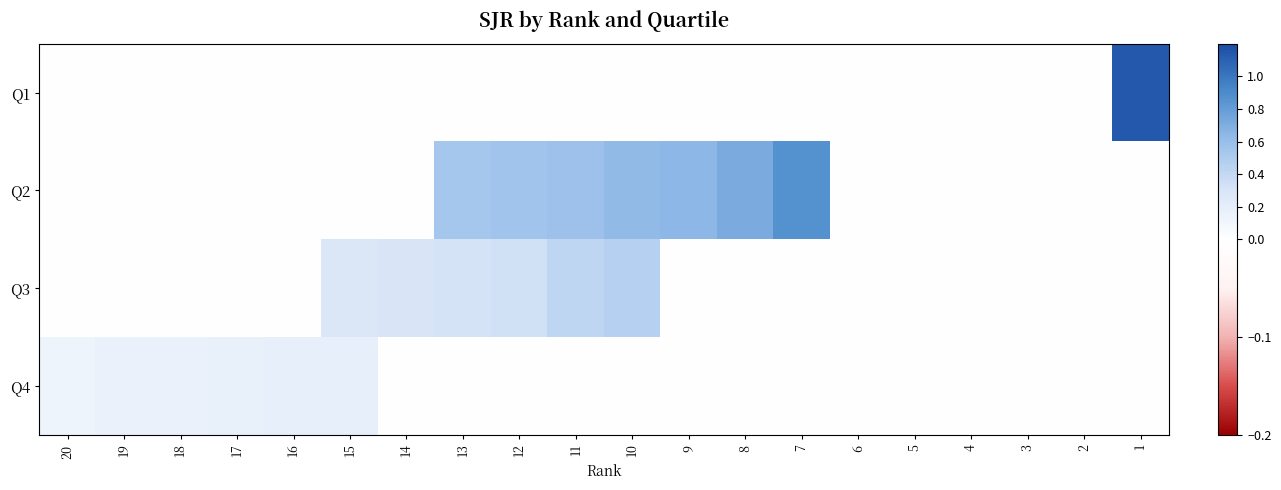

Reading left to right, what are all the values shown in this chart?

Q1: 20=0.0	19=0.0	18=0.0	17=0.0	16=0.0	15=0.0	14=0.0	13=0.0	12=0.0	11=0.0	10=0.0	9=0.0	8=0.0	7=0.0	6=0.0	5=0.0	4=0.0	3=0.0	2=0.0	1=1.1
Q2: 20=0.0	19=0.0	18=0.0	17=0.0	16=0.0	15=0.0	14=0.0	13=0.5	12=0.6	11=0.6	10=0.6	9=0.6	8=0.7	7=0.9	6=0.0	5=0.0	4=0.0	3=0.0	2=0.0	1=0.0
Q3: 20=0.0	19=0.0	18=0.0	17=0.0	16=0.0	15=0.3	14=0.3	13=0.3	12=0.3	11=0.4	10=0.5	9=0.0	8=0.0	7=0.0	6=0.0	5=0.0	4=0.0	3=0.0	2=0.0	1=0.0
Q4: 20=0.1	19=0.2	18=0.2	17=0.2	16=0.2	15=0.2	14=0.0	13=0.0	12=0.0	11=0.0	10=0.0	9=0.0	8=0.0	7=0.0	6=0.0	5=0.0	4=0.0	3=0.0	2=0.0	1=0.0